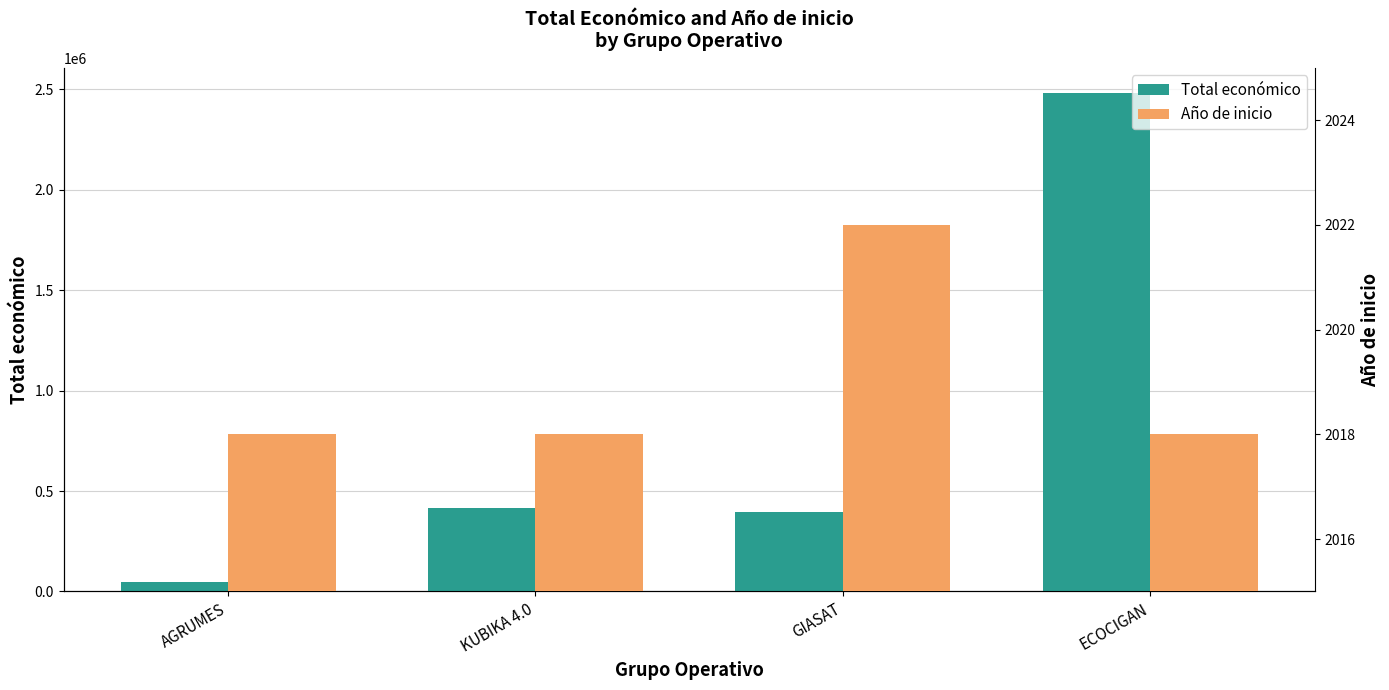

At which category is the sum across all series the highest?

ECOCIGAN